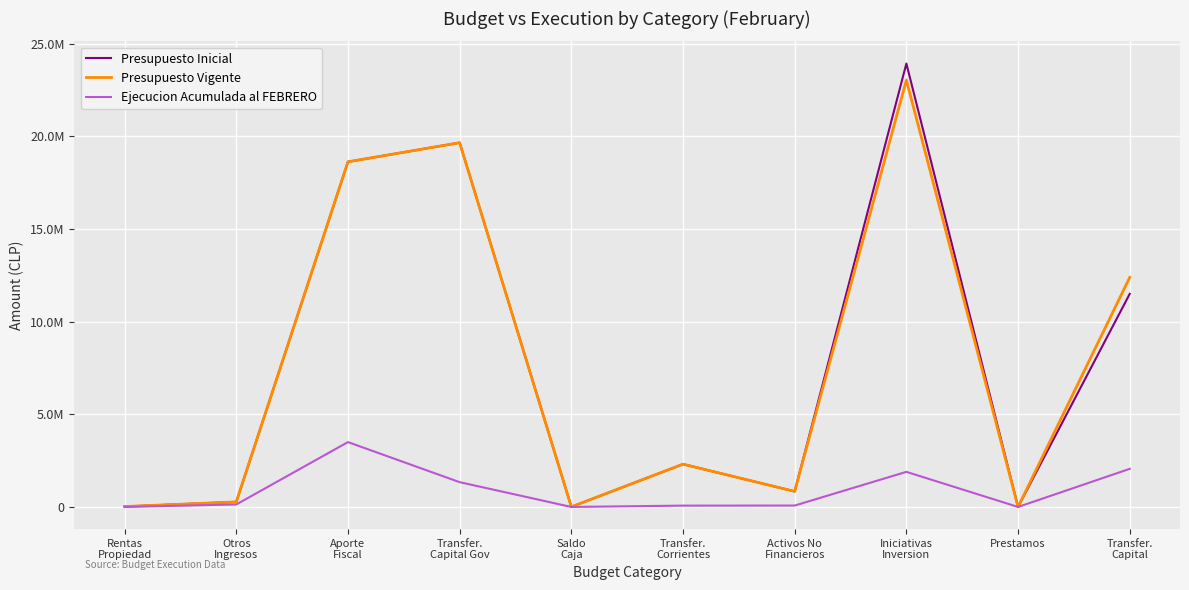

Reading left to right, transcribe all the data shown in this chart.

Presupuesto Inicial: 22160	272655	18624323	19655286	5000	2309352	838782	23927915	0	11498375
Presupuesto Vigente: 22160	272655	18624323	19655286	5000	2309352	838782	23037817	0	12388473
Ejecucion Acumulada al FEBRERO: 1472	133520	3500000	1337239	0	72047	76125	1893784	0	2056670